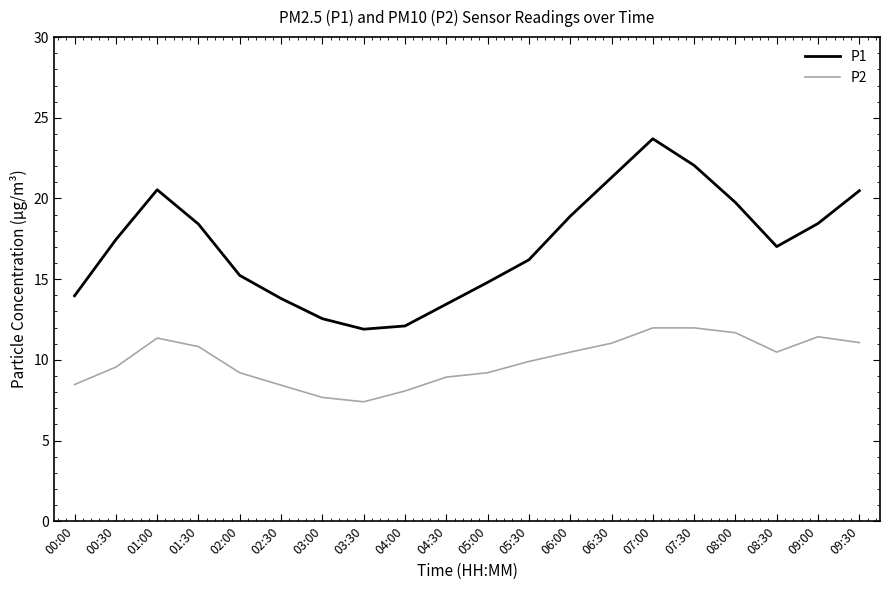

What is the spread (max minus min) of values at 00:00?

5.5